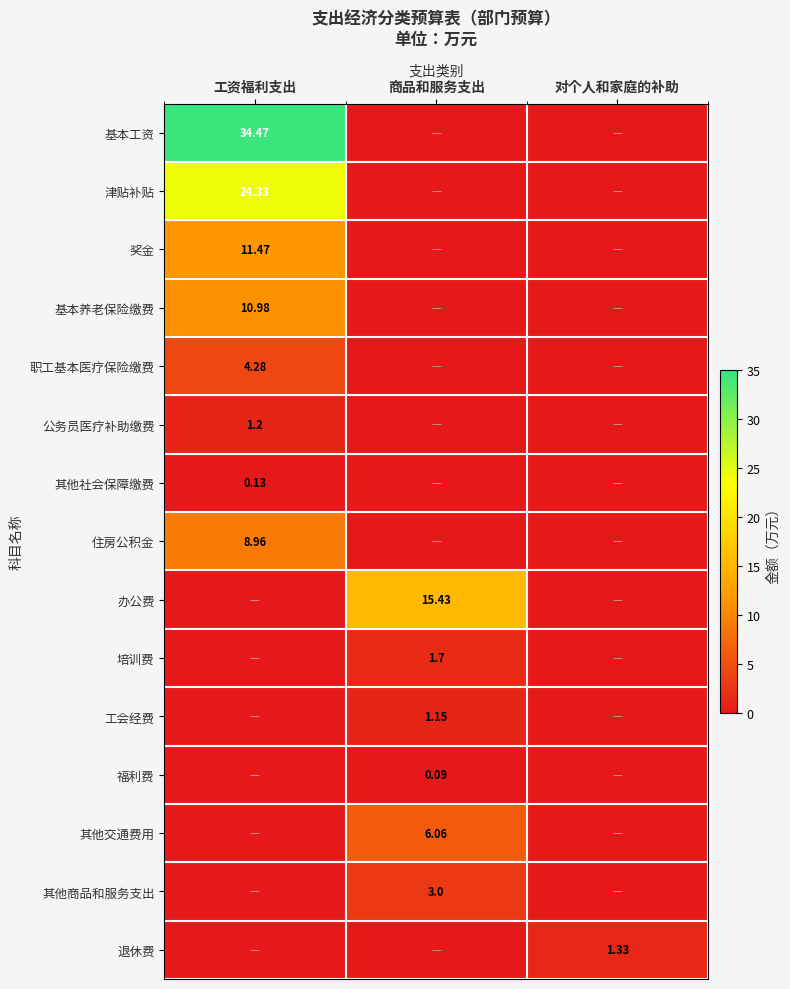

What is the spread (max minus min) of values at 商品和服务支出?

15.4